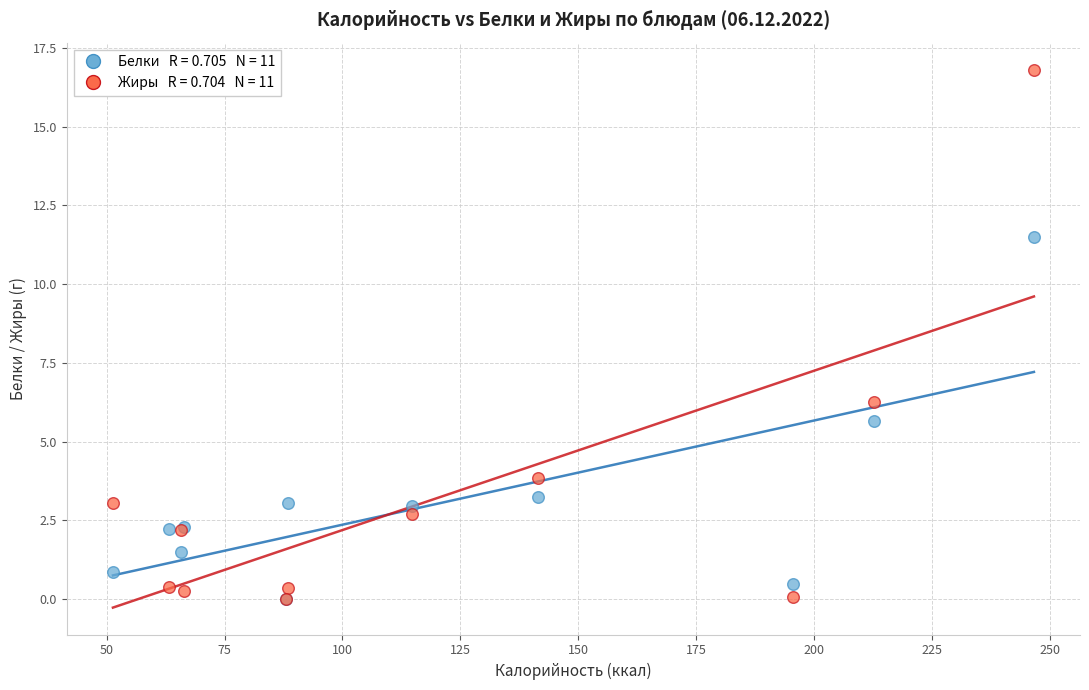

Across all series, what Y value is closest to 8?

6.3